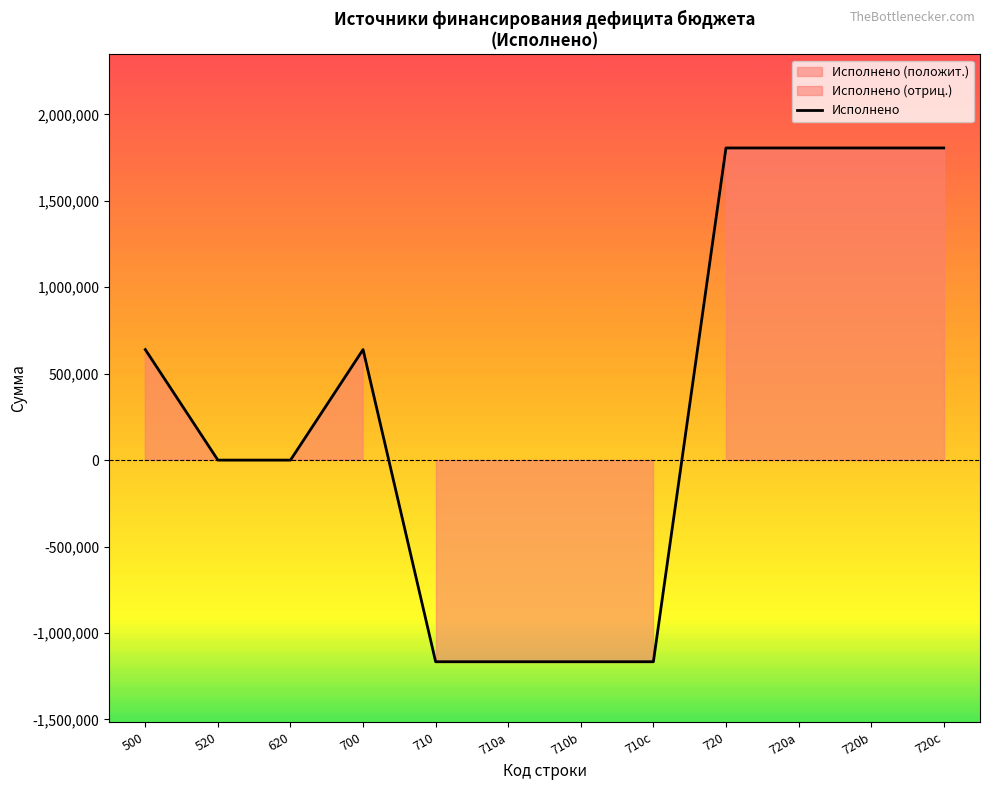

Where is the data nearest to the value 319625?

520